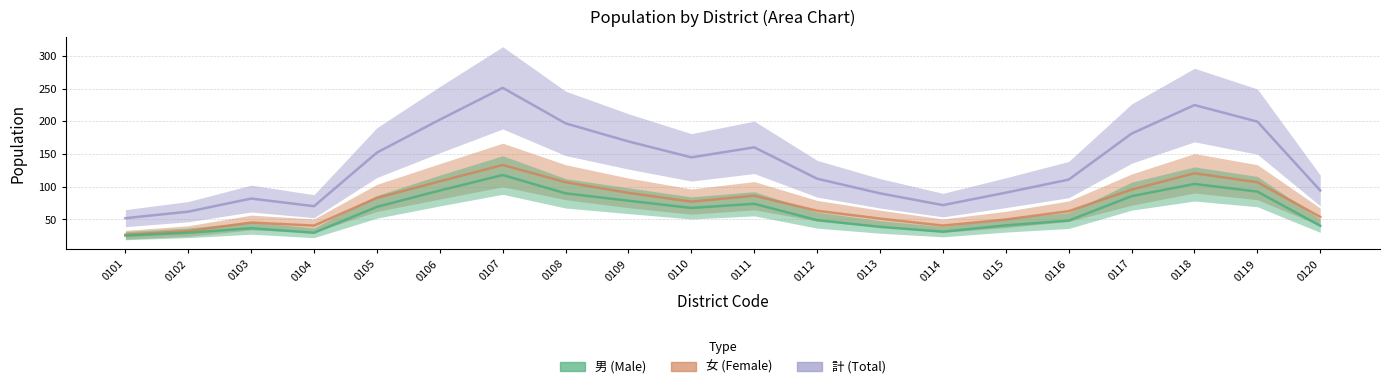

True or false: 男 has a value of 157 at 0110.

False